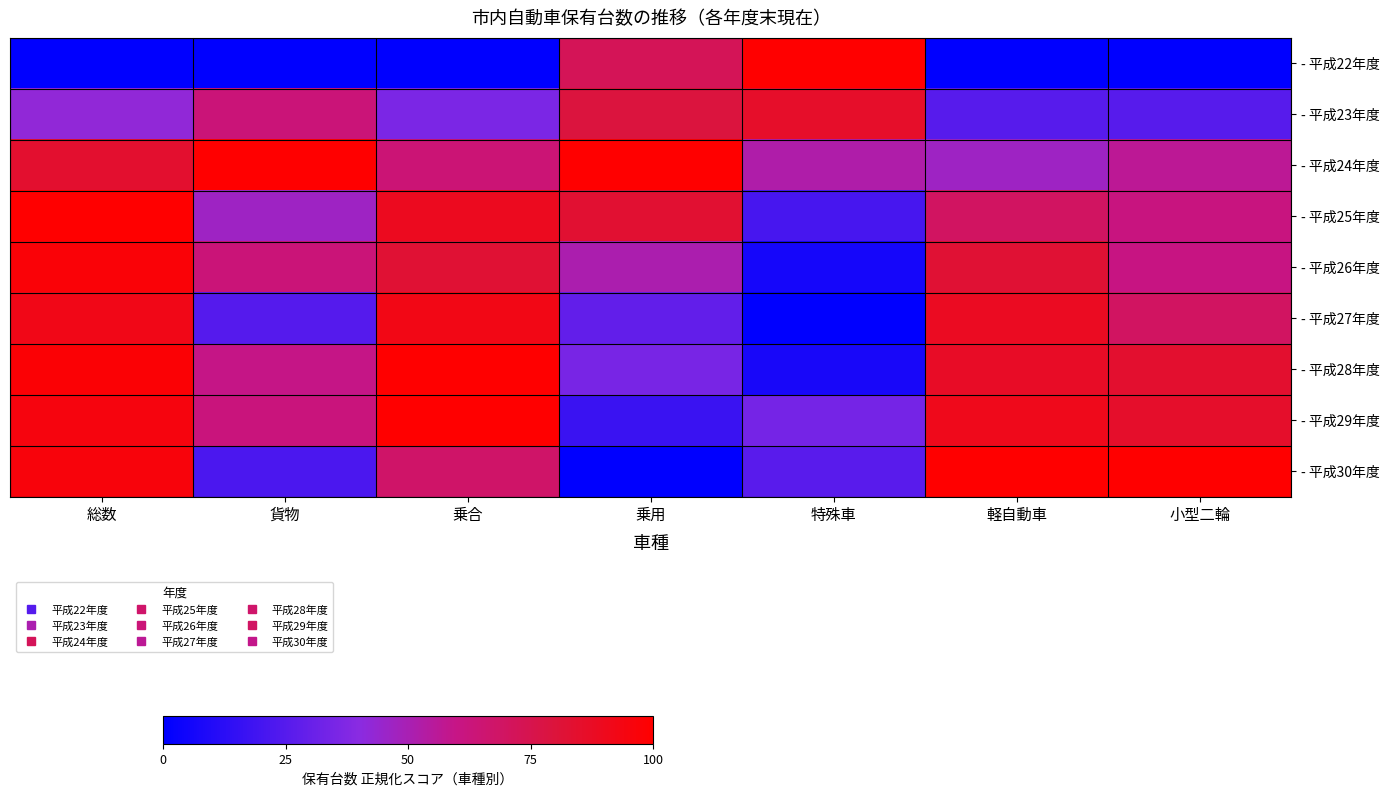

Rank the series at 乗合 from lowest to highest value.

- 平成22年度, - 平成23年度, - 平成24年度, - 平成30年度, - 平成26年度, - 平成25年度, - 平成27年度, - 平成28年度, - 平成29年度